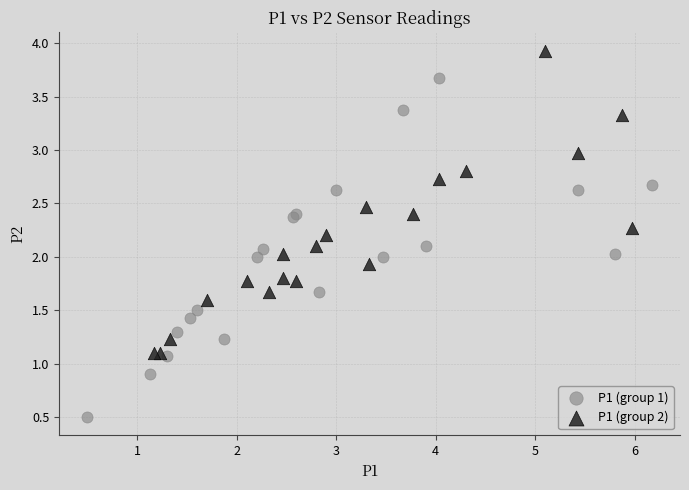

Which series has the widest spread of Y values?

P1 (group 1)